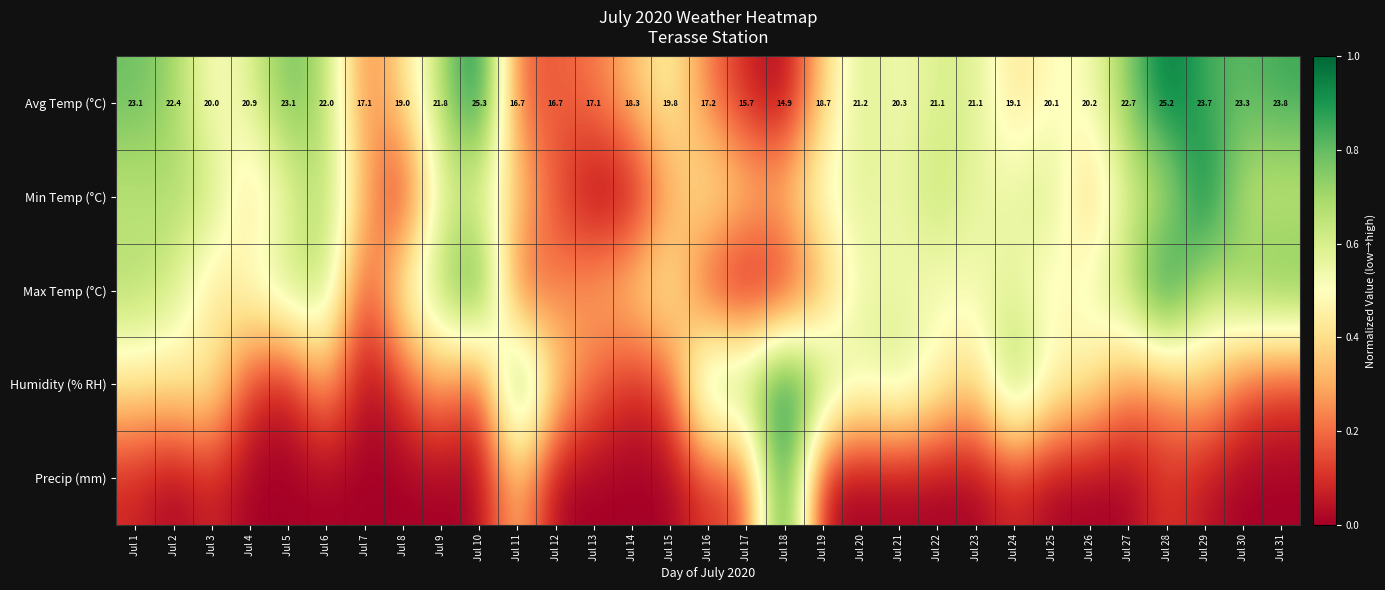

How many distinct data groups are displayed?

5